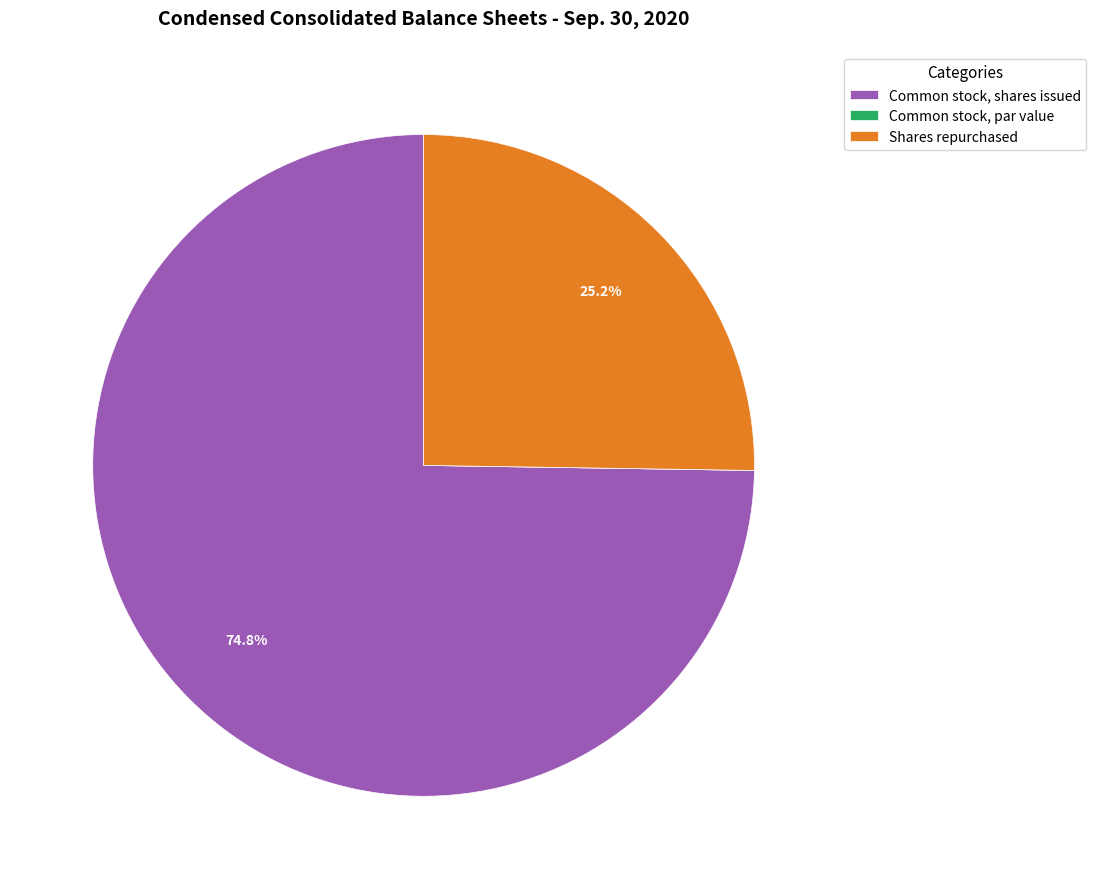

Between Common stock, shares issued and Shares repurchased, which is larger?

Common stock, shares issued